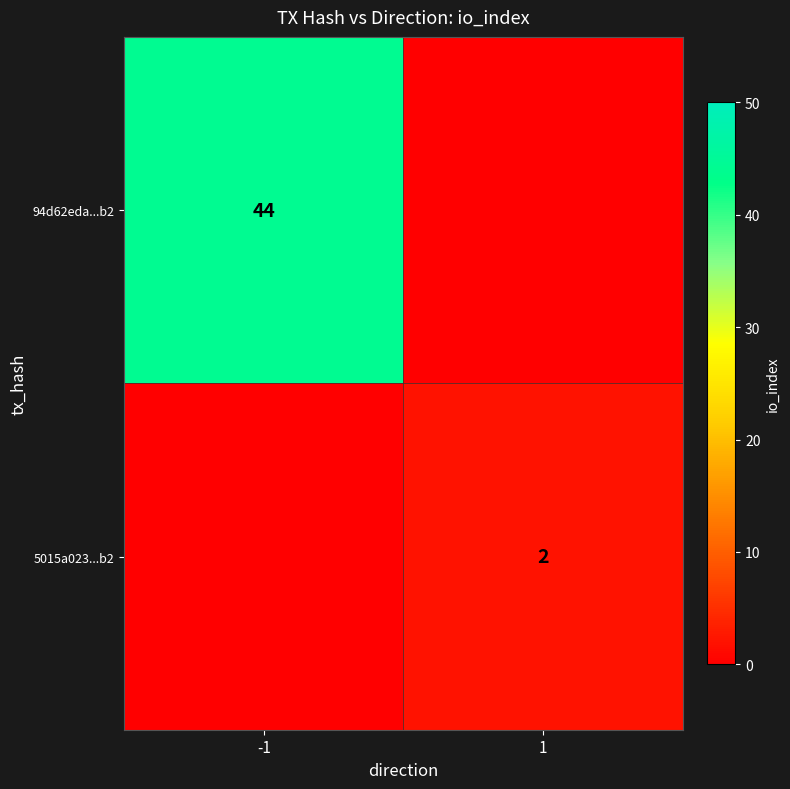

Is it true that 94d62eda...b2 equals 19 at -1?

False